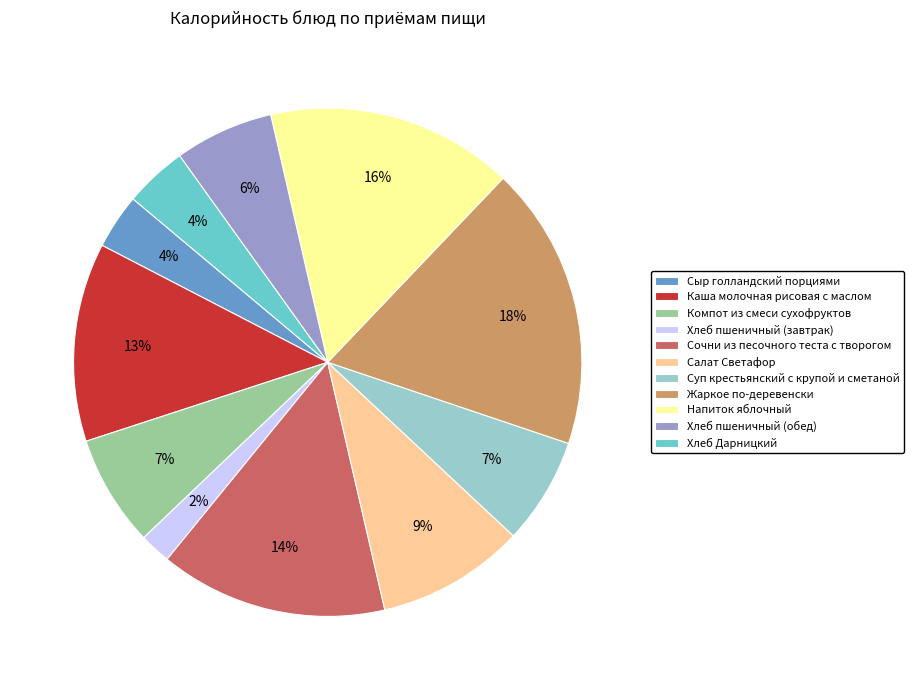

How many slices are in this pie chart?

11